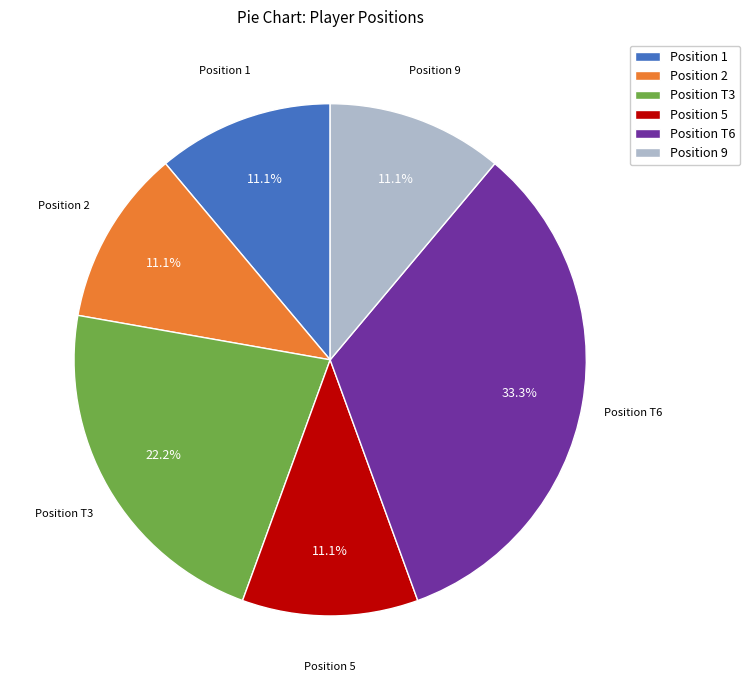

Is there any slice that represents more than half of the pie?

No